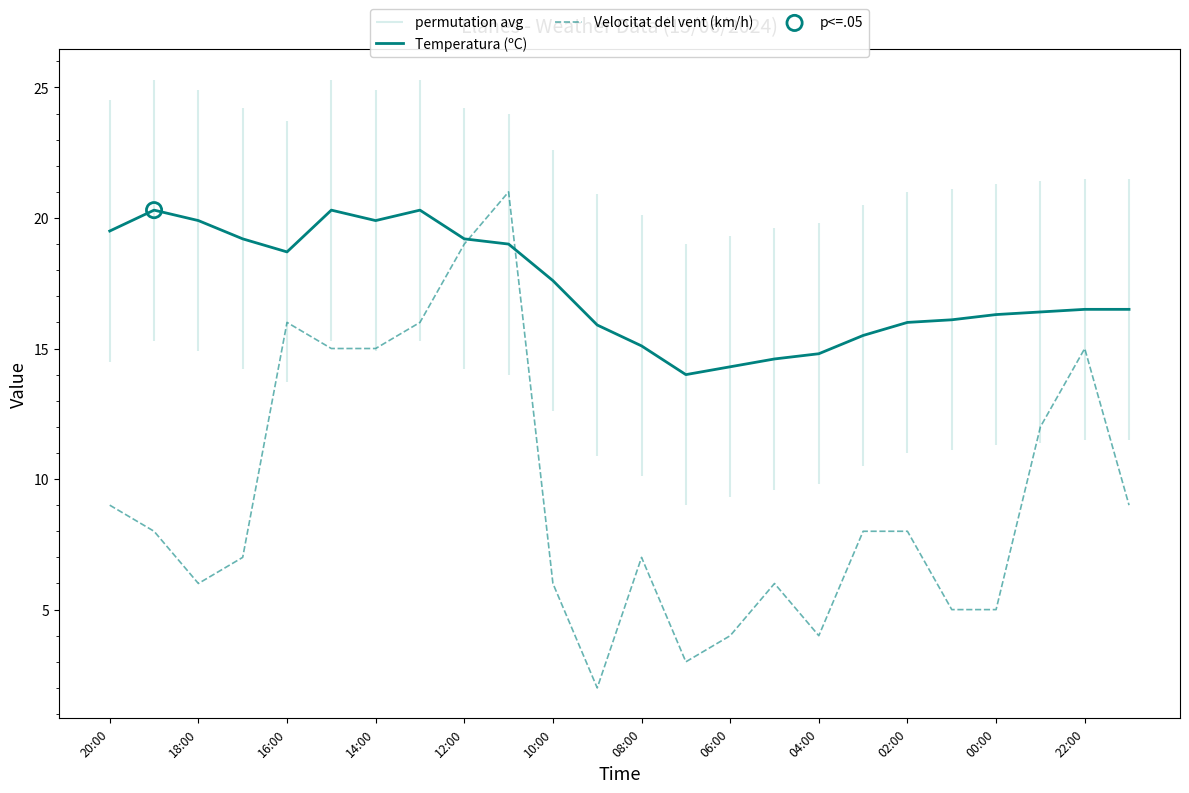

Which series reaches the maximum Y coordinate?

Velocitat del vent (km/h)